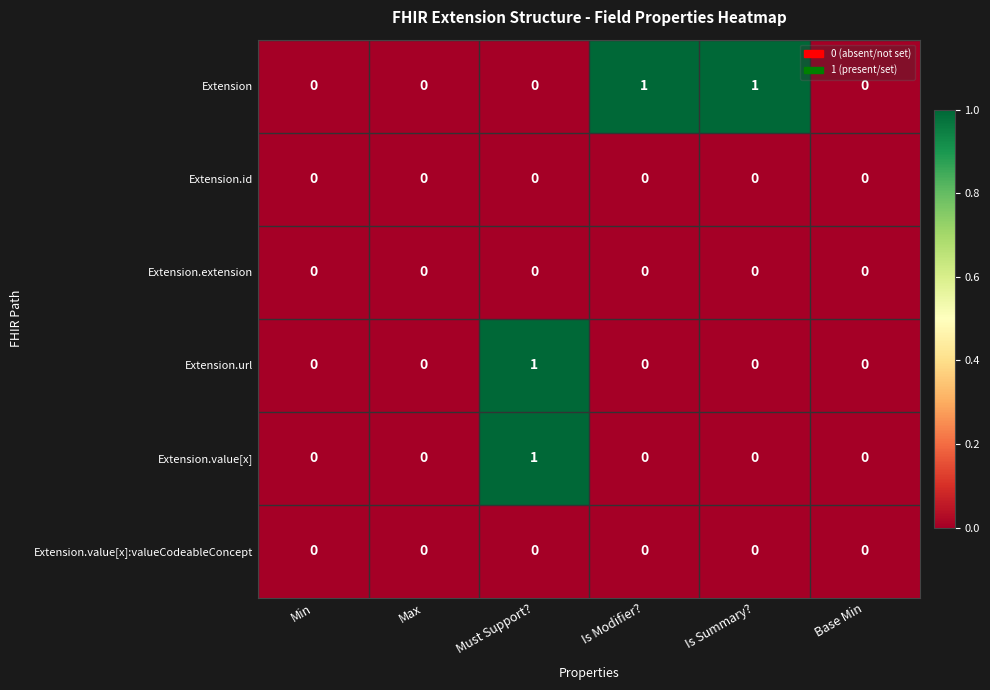

Between Min and Is Summary?, which series saw the biggest shift?

Extension